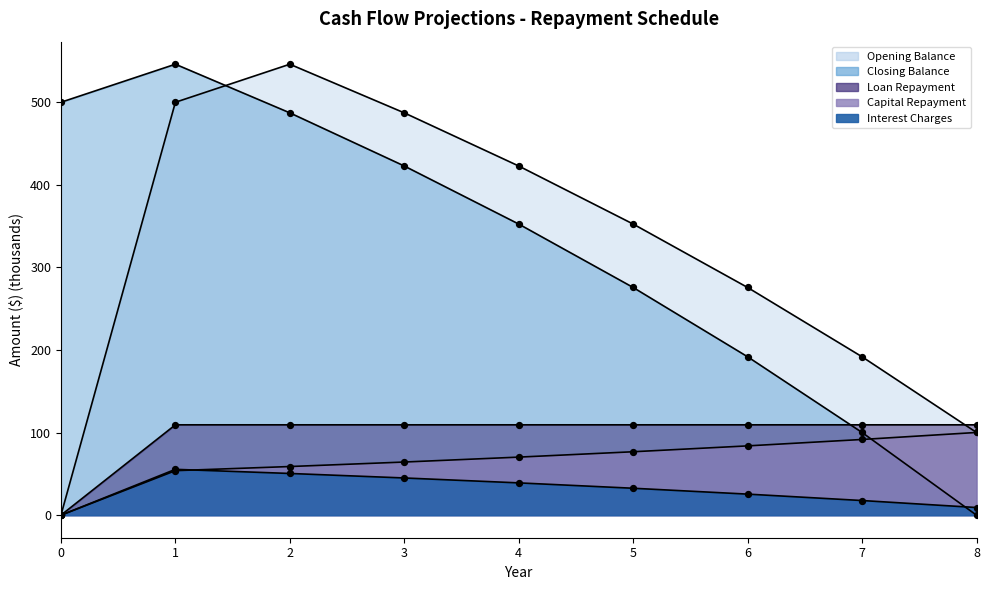

What is the total value across all series at 3?

1128.8